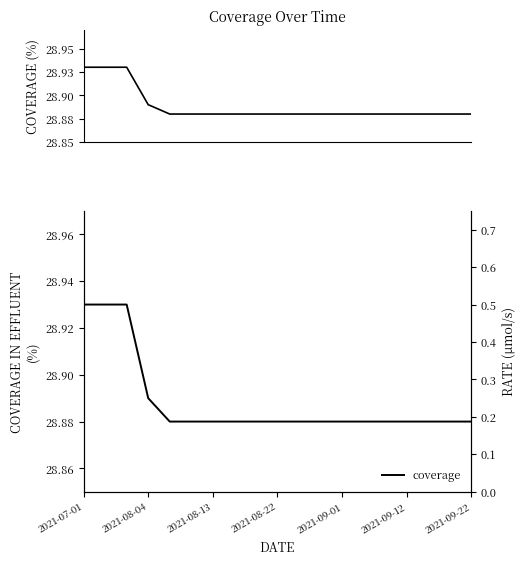

True or false: there are more than 2 points higher than both neighbors.

False